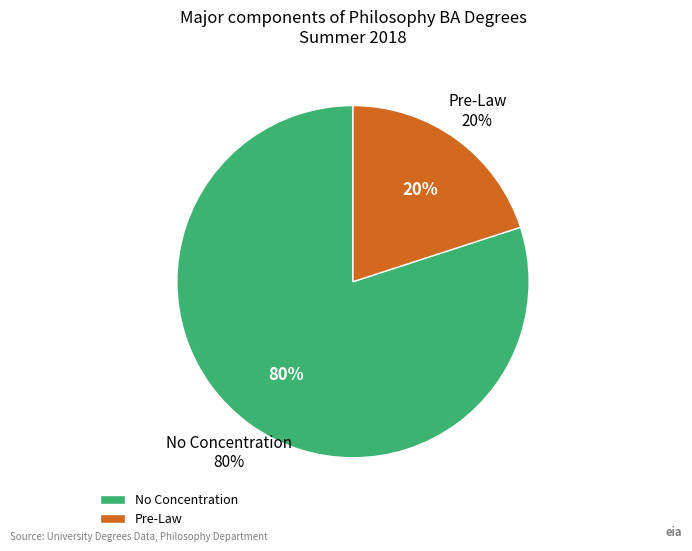

What portion of the pie excludes PREL?

80.0%